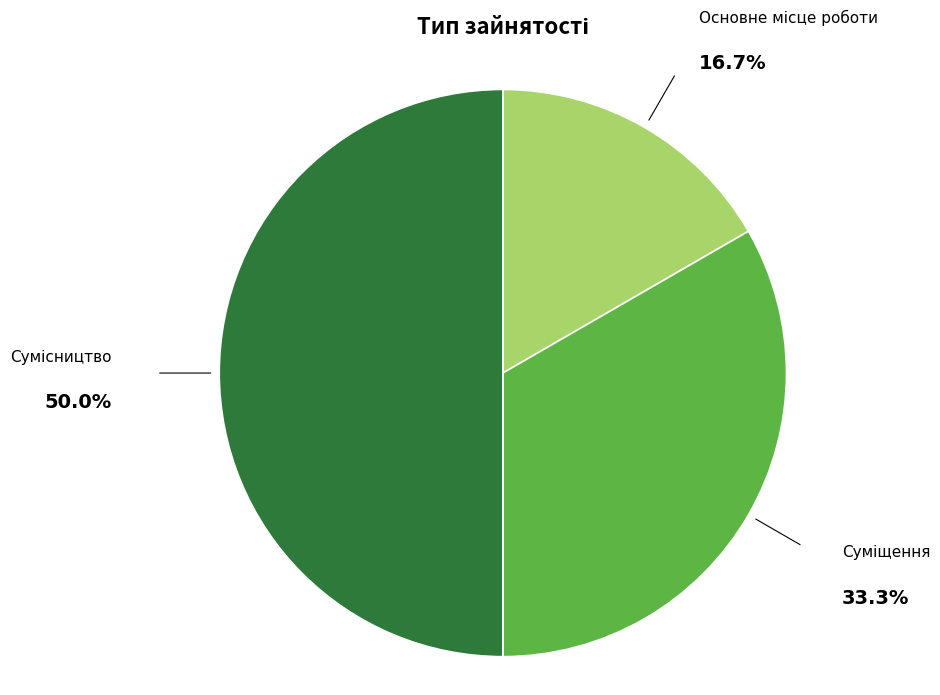

Between Сумісництво and Основне місце роботи, which is larger?

Сумісництво